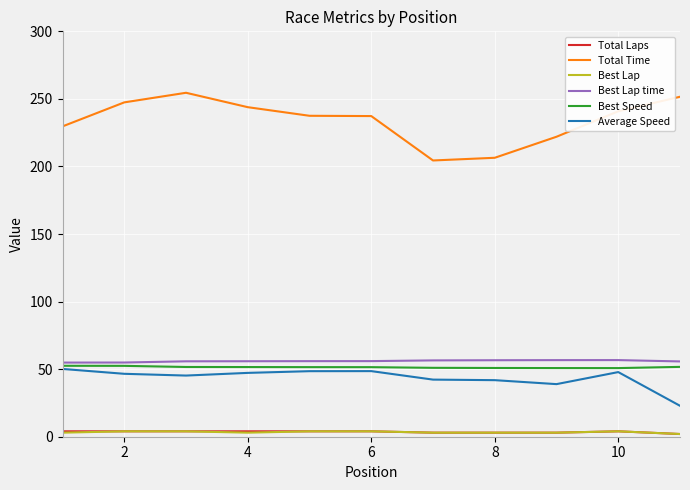

True or false: Total Time and Total Laps intersect in this chart.

False